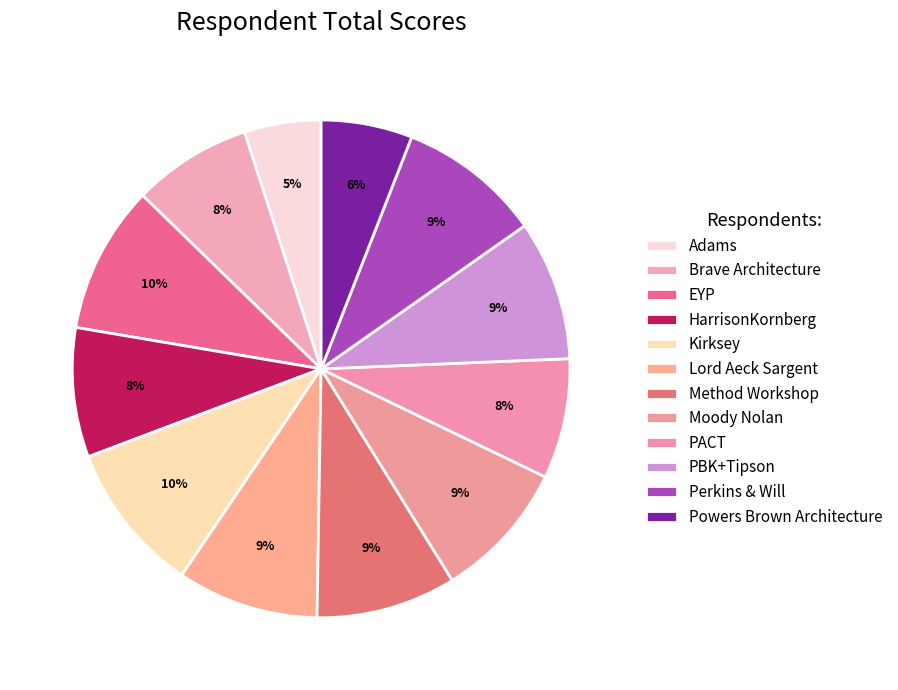

How many slices are in this pie chart?

12